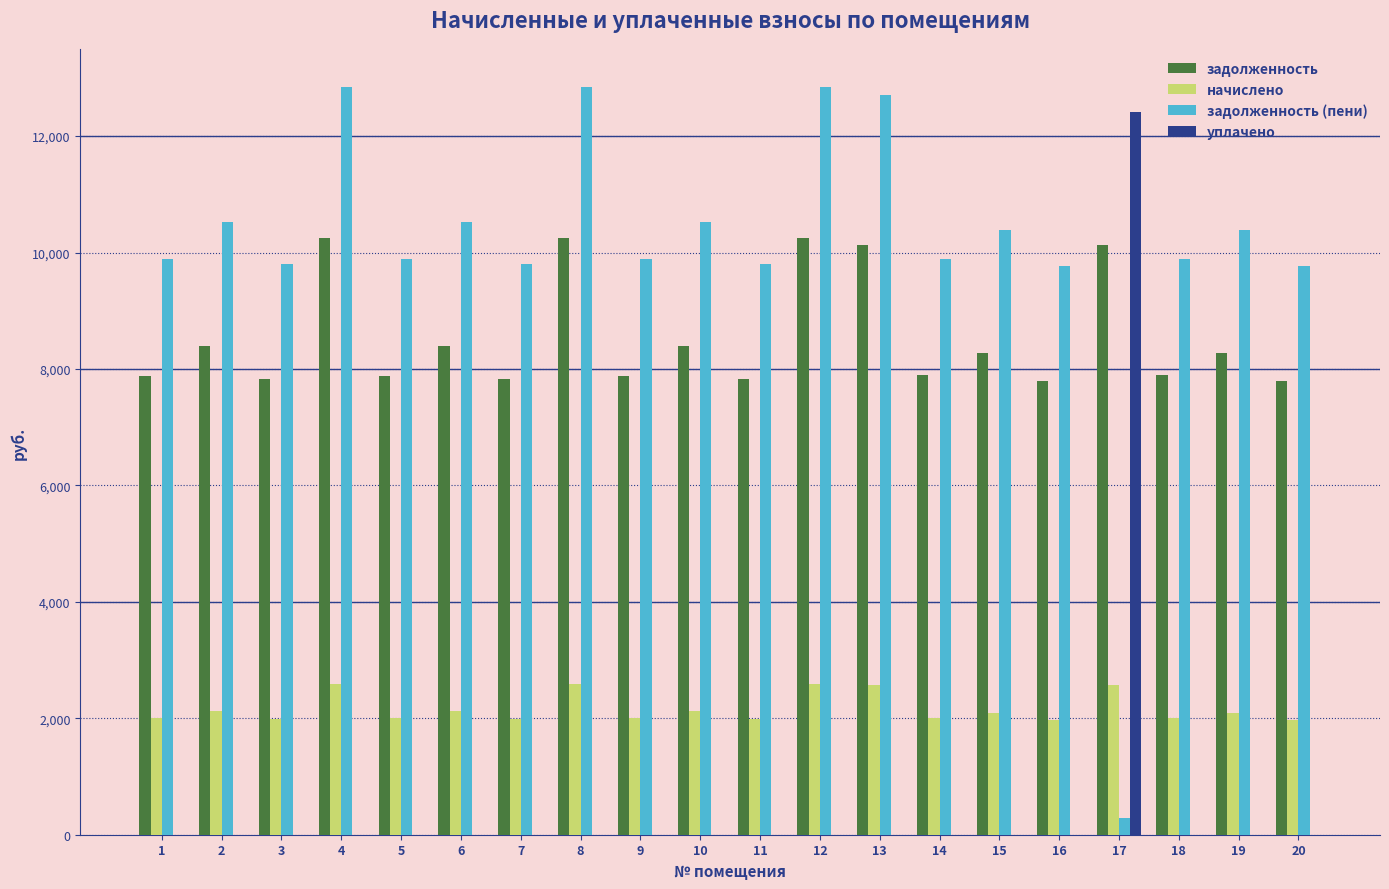

Which series has the largest total across all categories?

задолженность (пени)